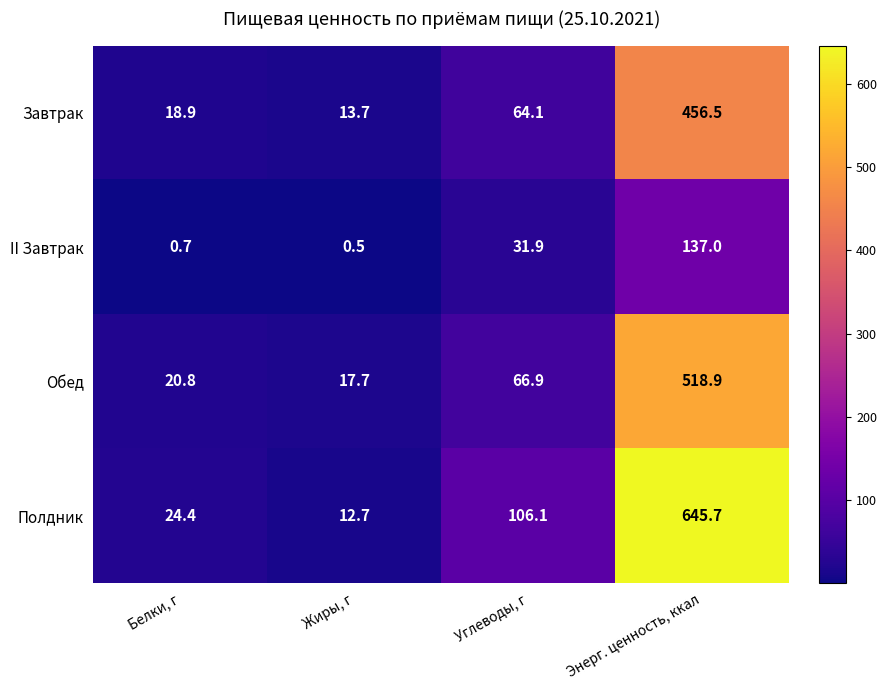

Reading right to left, list all the values displayed in this chart.

Завтрак: Энерг. ценность, ккал=456.5	Углеводы, г=64.1	Жиры, г=13.7	Белки, г=18.9
II Завтрак: Энерг. ценность, ккал=137.0	Углеводы, г=31.9	Жиры, г=0.5	Белки, г=0.7
Обед: Энерг. ценность, ккал=518.9	Углеводы, г=66.9	Жиры, г=17.7	Белки, г=20.8
Полдник: Энерг. ценность, ккал=645.7	Углеводы, г=106.1	Жиры, г=12.7	Белки, г=24.4